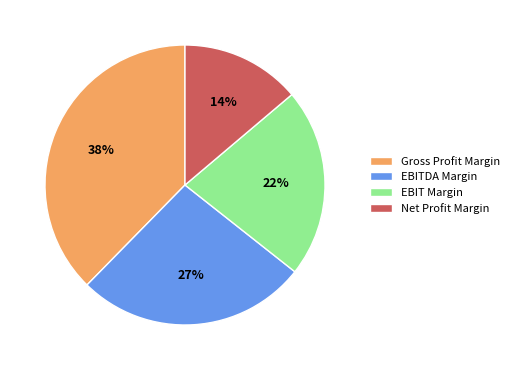

Is it true that Gross Profit Margin is 50% of the pie?

False